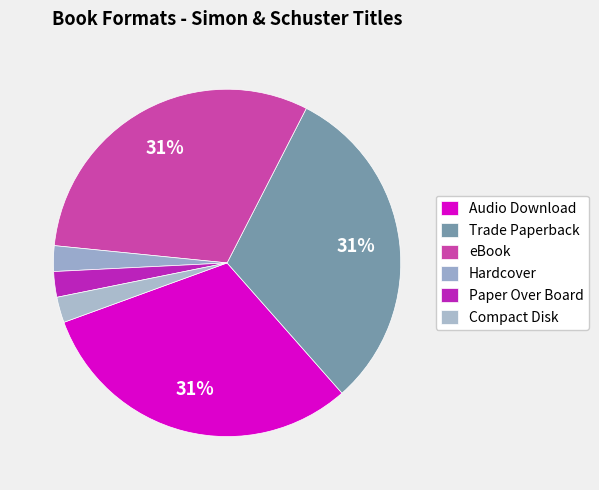

What percentage do Audio Download and eBook together represent?

62.9%